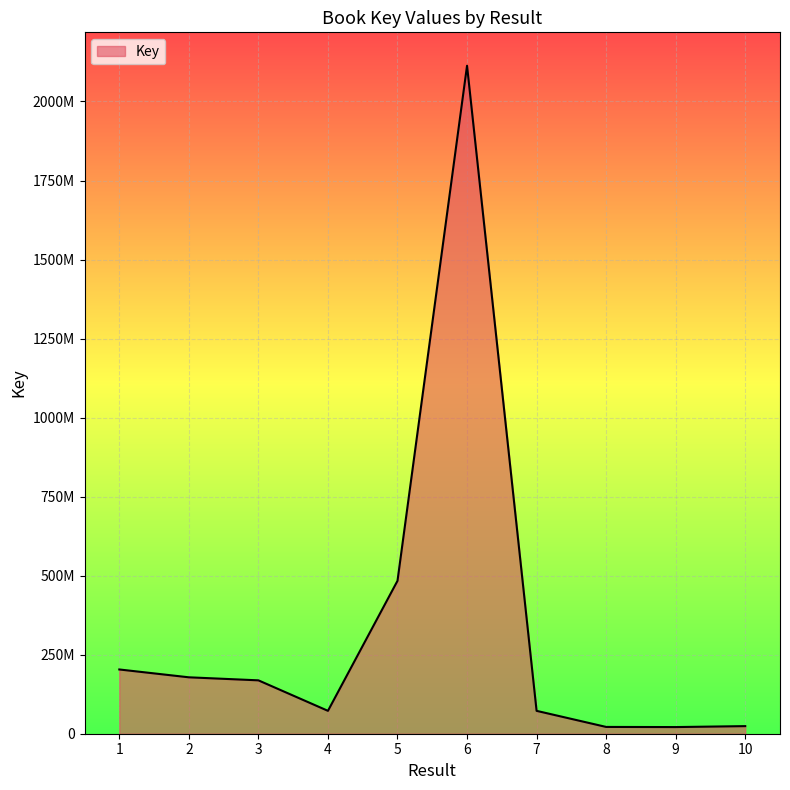

Which has a higher value, 4 or 8?

4